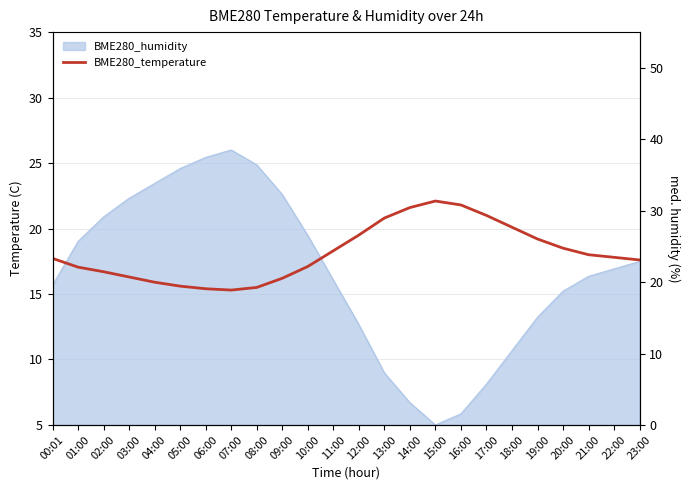

True or false: the data shows 33.7 at 16:00.

False